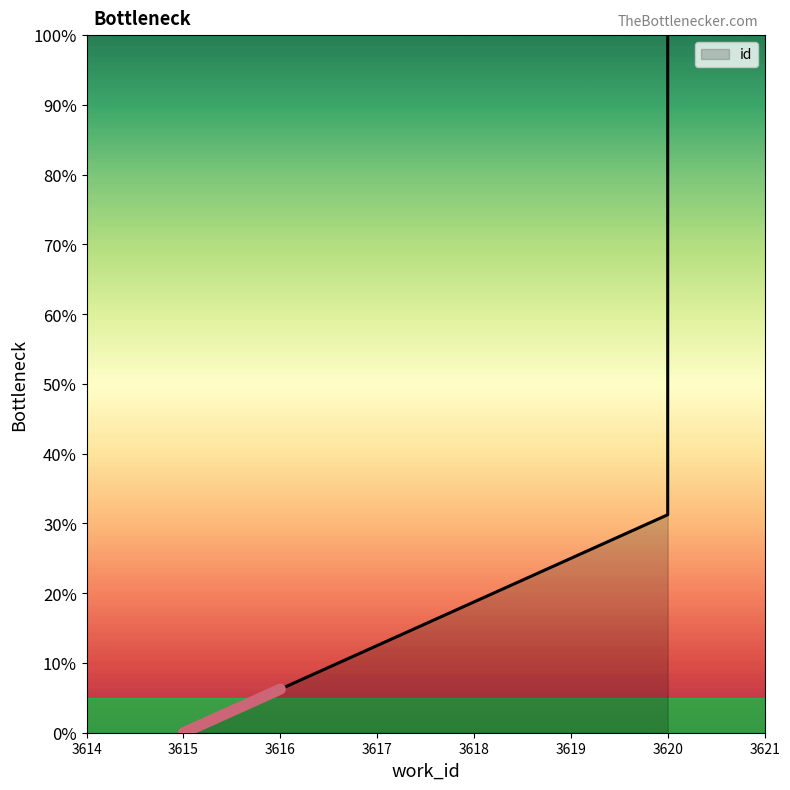

Does the chart display data point markers on the line(s)?

No